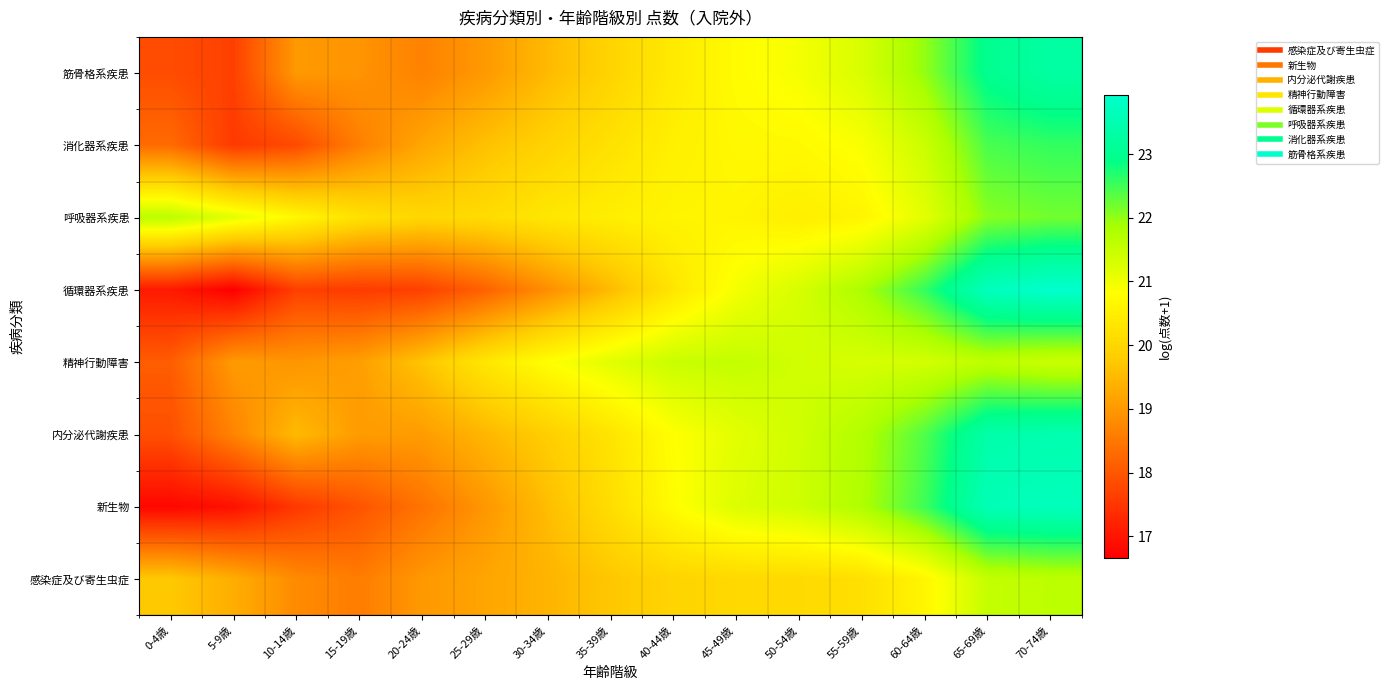

Which series has the largest total across all categories?

呼吸器系疾患